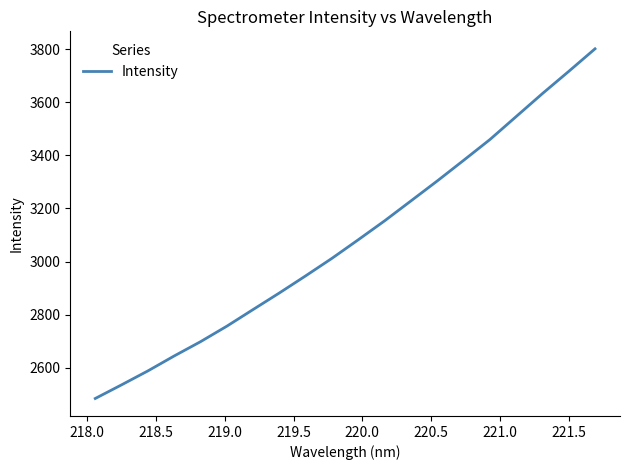

What is the smallest value displayed?

2485.1